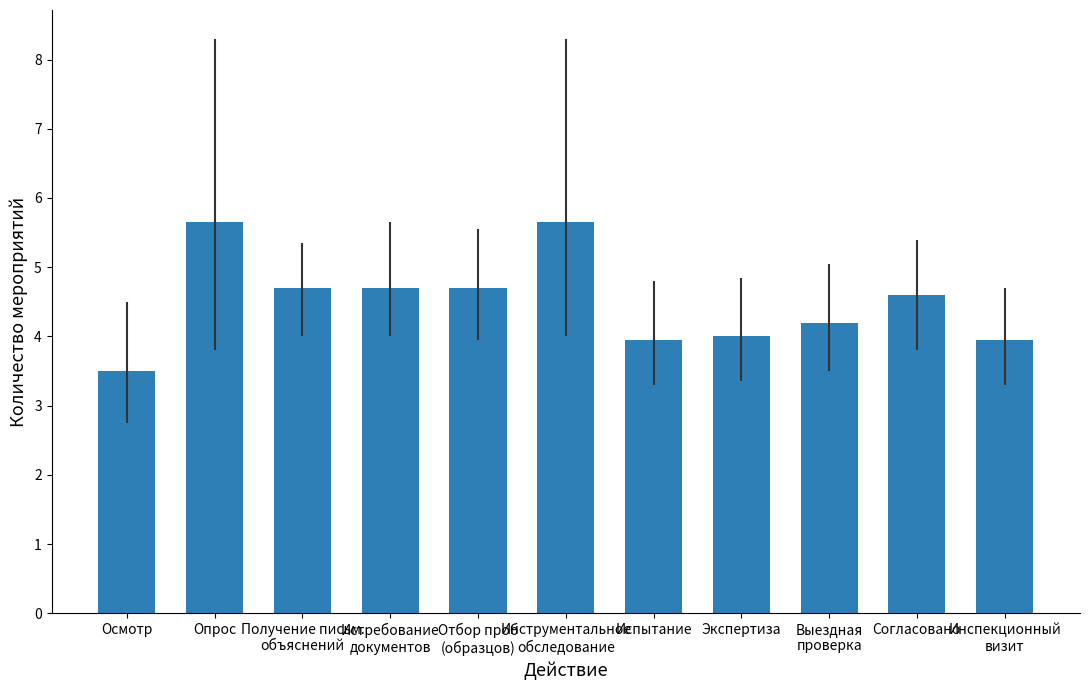

Which has a higher value, Получение письм.
объяснений or Экспертиза?

Получение письм.
объяснений